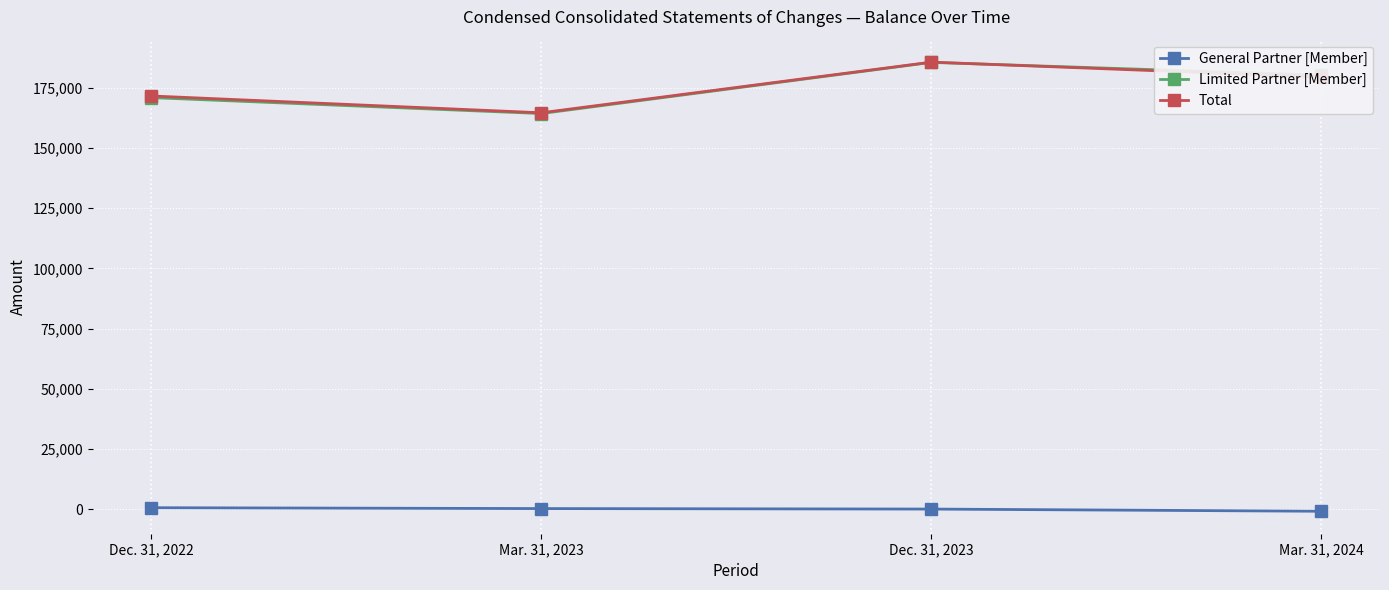

How many categories are shown in the chart?

4